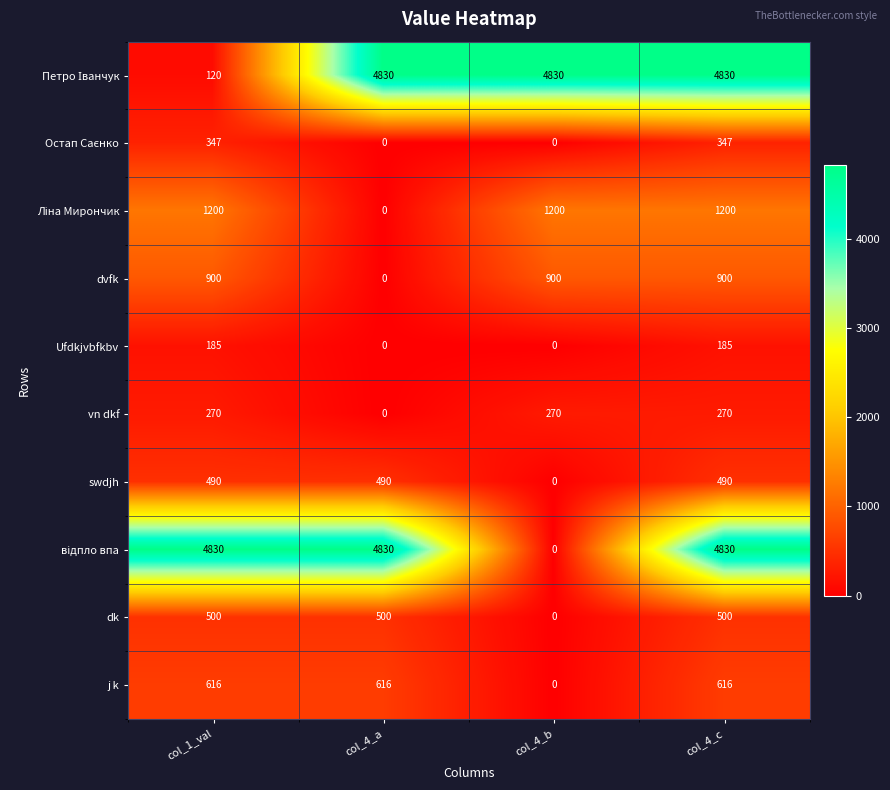

True or false: swdjh has a value of 197 at col_1_val.

False